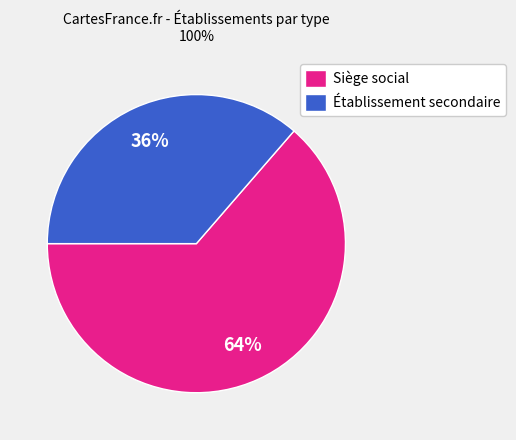

To the nearest percent, what is the combined percentage of Établissement secondaire and Siège social?

100%